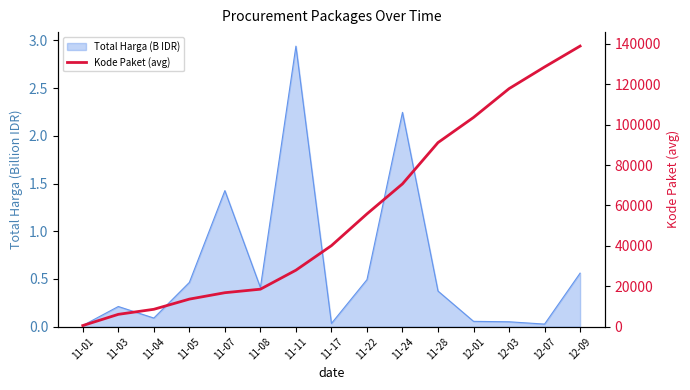

List the labels in order of value, largest first.

12-09, 12-07, 12-03, 12-01, 11-28, 11-24, 11-22, 11-17, 11-11, 11-08, 11-07, 11-05, 11-04, 11-03, 11-01